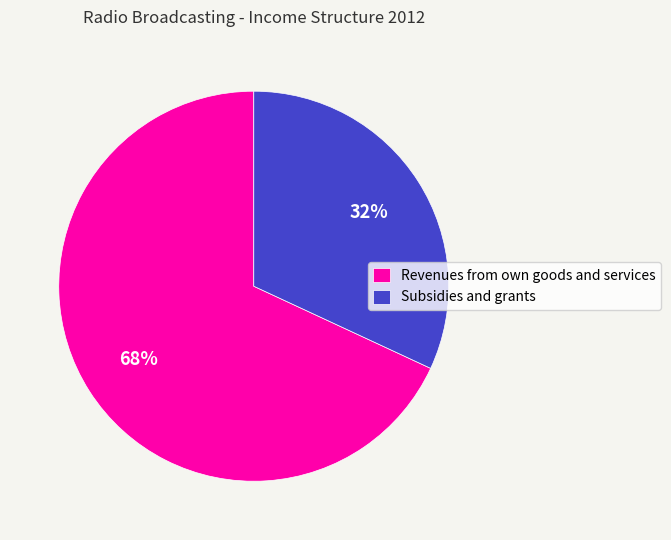

Which slice is the smallest?

Subsidies and grants